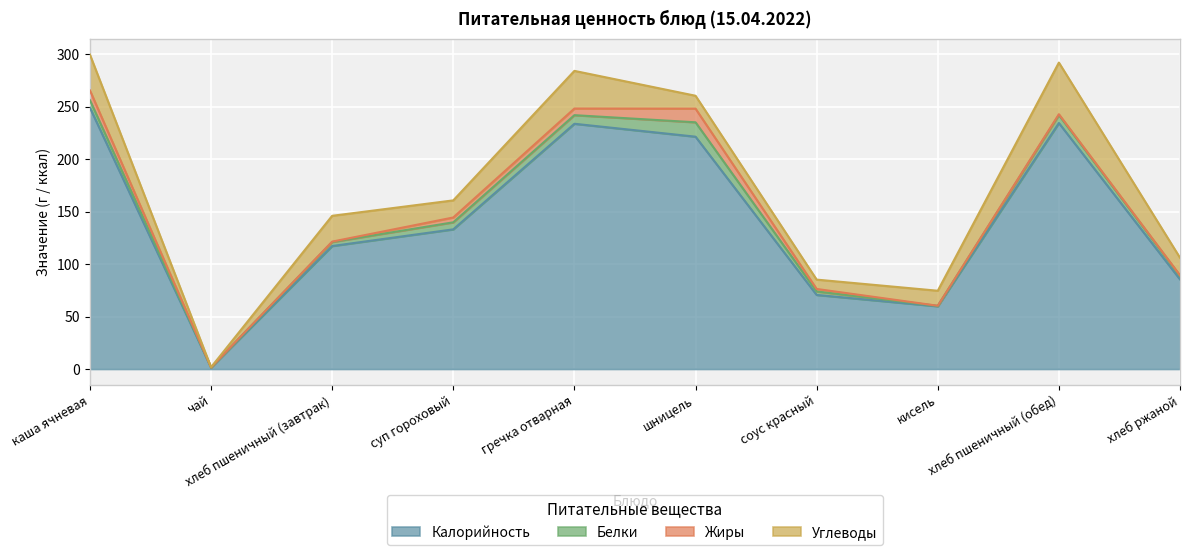

At хлеб пшеничный (завтрак), list the series in order from smallest to largest.

Жиры, Белки, Углеводы, Калорийность